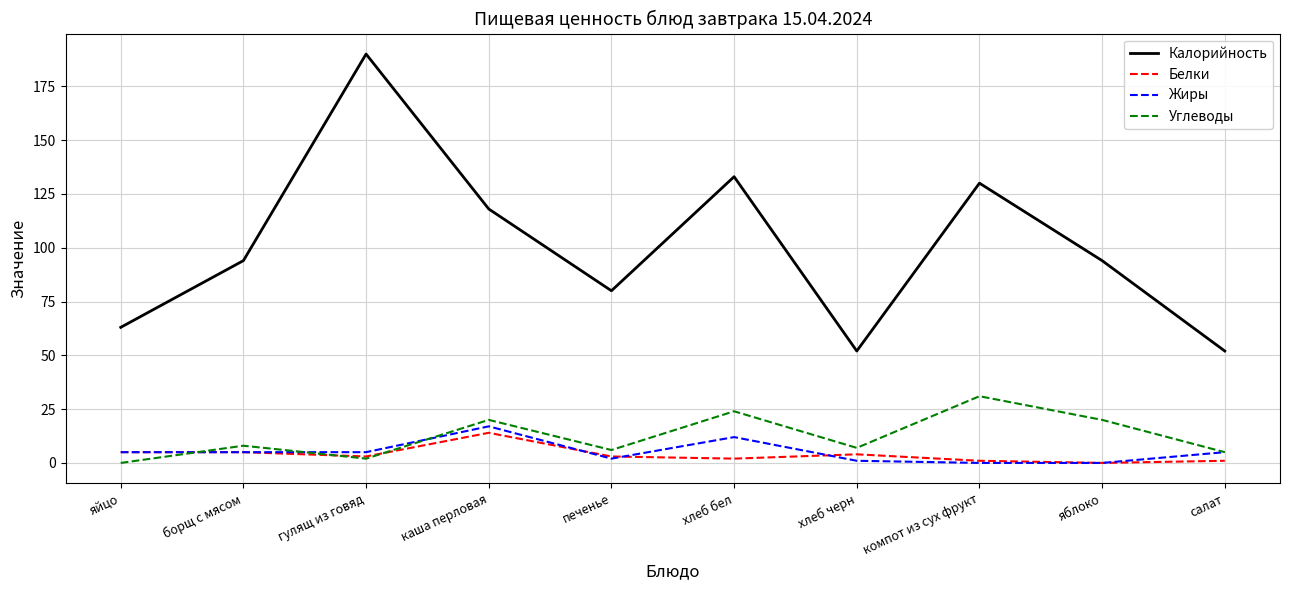

Between борщ с мясом and салат, which series saw the biggest shift?

Калорийность